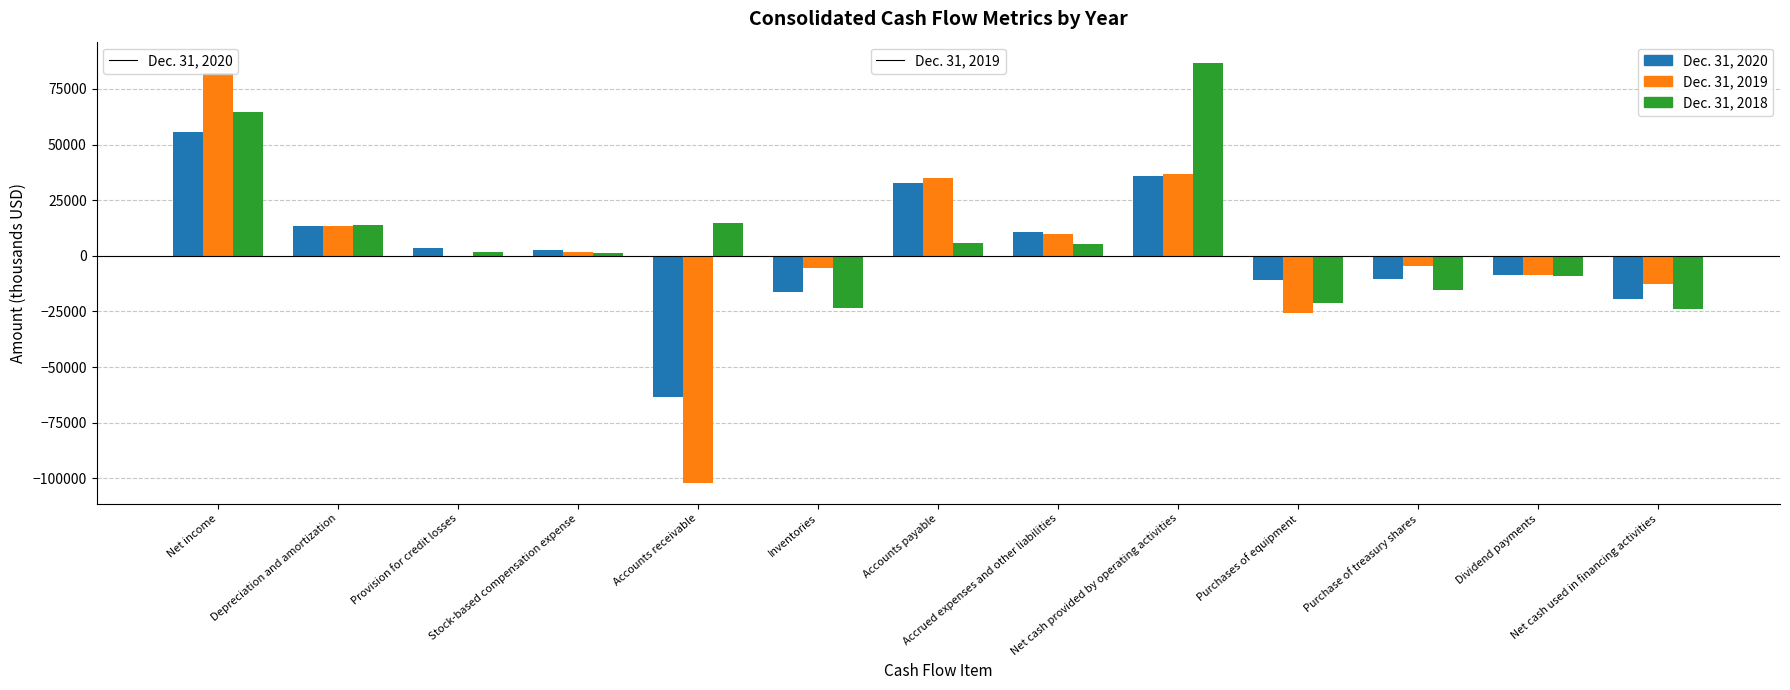

What is the spread (max minus min) of values at Net cash used in financing activities?

11298